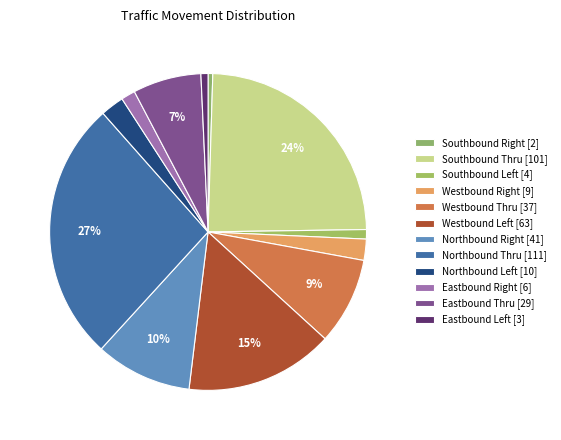

Does any single category account for the majority?

No